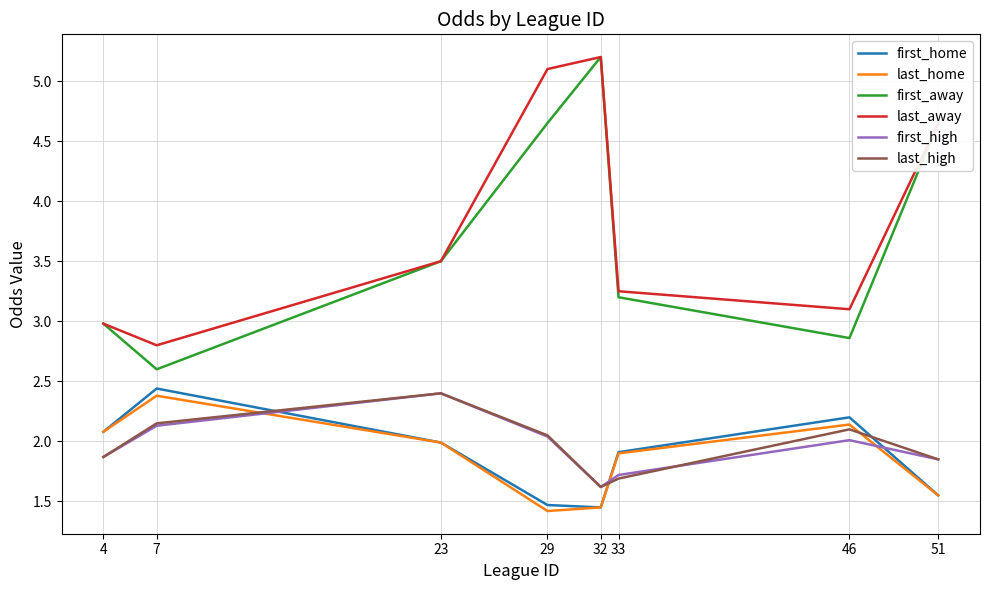

How many distinct data groups are displayed?

6